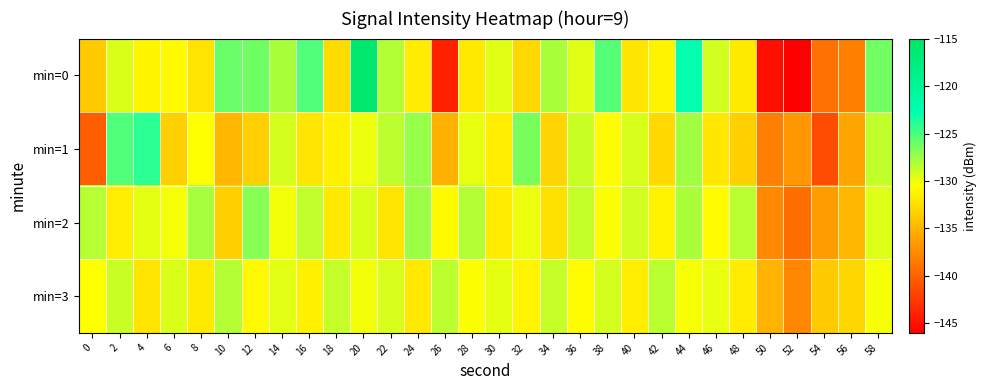

Reading right to left, extract all data points from this chart.

min=0: 58=-126.2	56=-138.2	54=-139.1	52=-146.0	50=-145.0	48=-131.7	46=-129.1	44=-122.8	42=-131.2	40=-132.0	38=-125.3	36=-129.6	34=-127.9	32=-132.8	30=-129.6	28=-131.7	26=-144.0	24=-131.6	22=-128.2	20=-115.8	18=-132.6	16=-125.2	14=-127.9	12=-126.2	10=-126.0	8=-132.1	6=-130.7	4=-131.1	2=-129.4	0=-133.6
min=1: 58=-128.6	56=-135.8	54=-141.3	52=-136.7	50=-138.2	48=-133.4	46=-131.9	44=-127.6	42=-132.8	40=-129.3	38=-130.7	36=-128.9	34=-133.1	32=-126.4	30=-131.5	28=-129.8	26=-135.2	24=-127.3	22=-128.5	20=-130.0	18=-131.3	16=-132.1	14=-129.2	12=-133.4	10=-134.8	8=-130.5	6=-133.3	4=-124.1	2=-125.2	0=-140.2
min=2: 58=-129.5	56=-134.8	54=-136.4	52=-139.2	50=-137.6	48=-128.4	46=-130.6	44=-127.9	42=-131.2	40=-129.1	38=-130.4	36=-128.7	34=-132.3	32=-129.9	30=-131.6	28=-128.2	26=-130.8	24=-127.5	22=-132.1	20=-129.4	18=-131.8	16=-128.6	14=-130.1	12=-126.9	10=-133.4	8=-127.8	6=-130.2	4=-129.7	2=-131.5	0=-128.3
min=3: 58=-130.2	56=-132.9	54=-133.6	52=-137.8	50=-135.1	48=-131.6	46=-129.8	44=-130.3	42=-128.4	40=-131.5	38=-129.2	36=-130.7	34=-128.8	32=-131.1	30=-129.7	28=-130.4	26=-128.5	24=-131.8	22=-129.3	20=-130.1	18=-128.7	16=-131.3	14=-129.6	12=-130.8	10=-128.2	8=-131.7	6=-129.4	4=-132.1	2=-128.9	0=-130.5